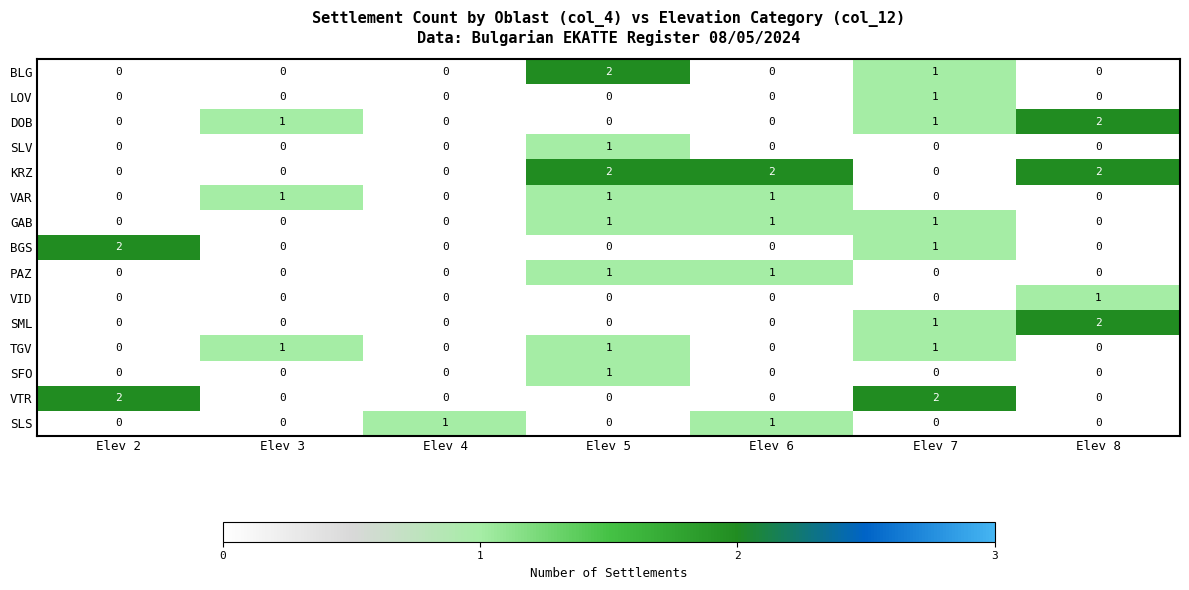

Is it true that VID equals 0 at Elev 7?

True